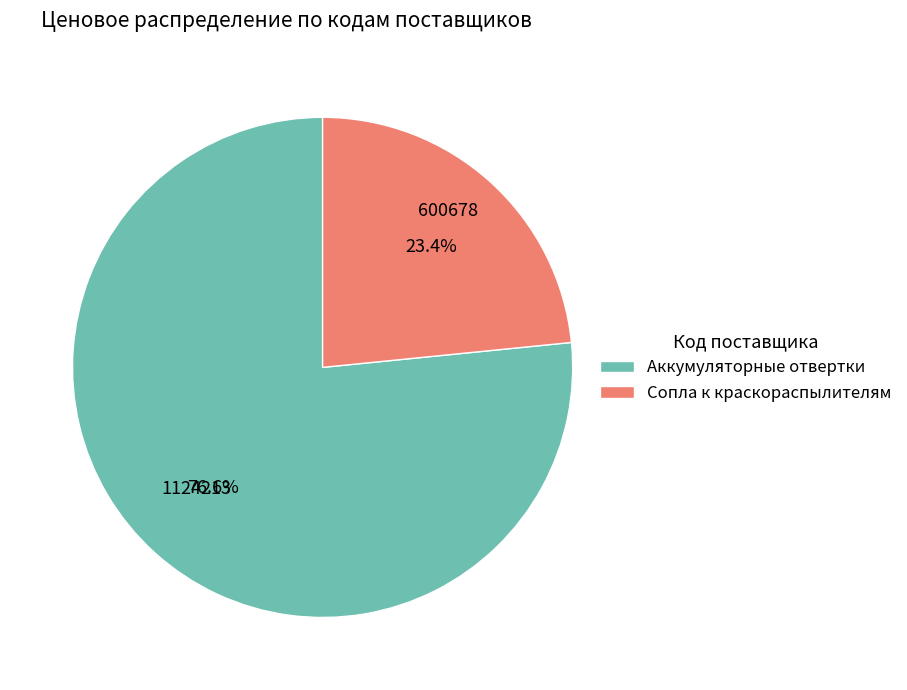

Rank the categories by value from lowest to highest.

600678, 1124213